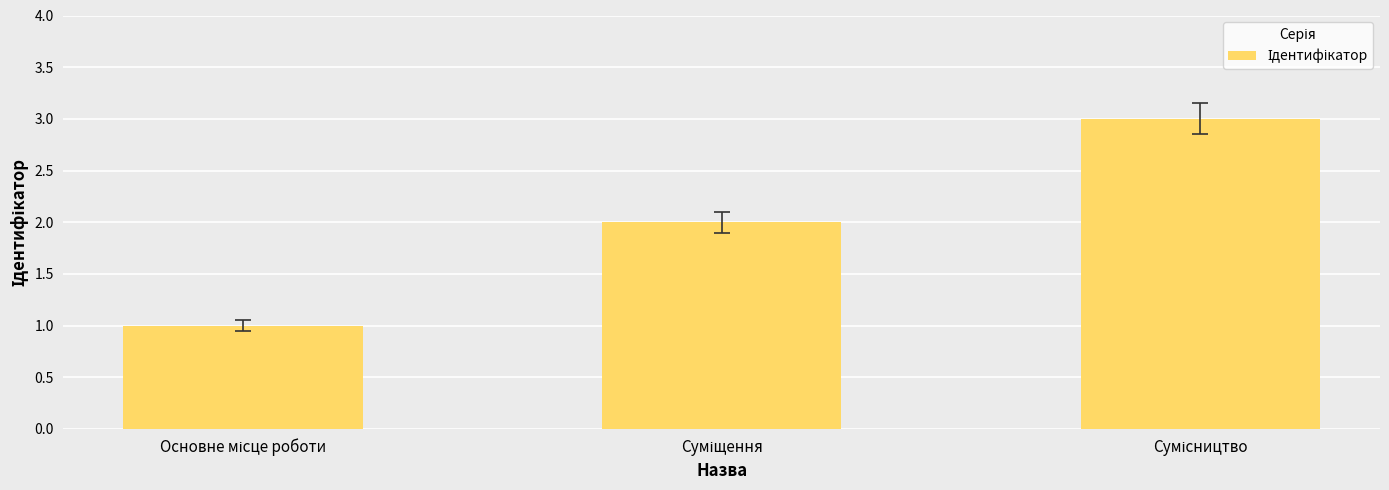

What is the smallest value displayed?

1